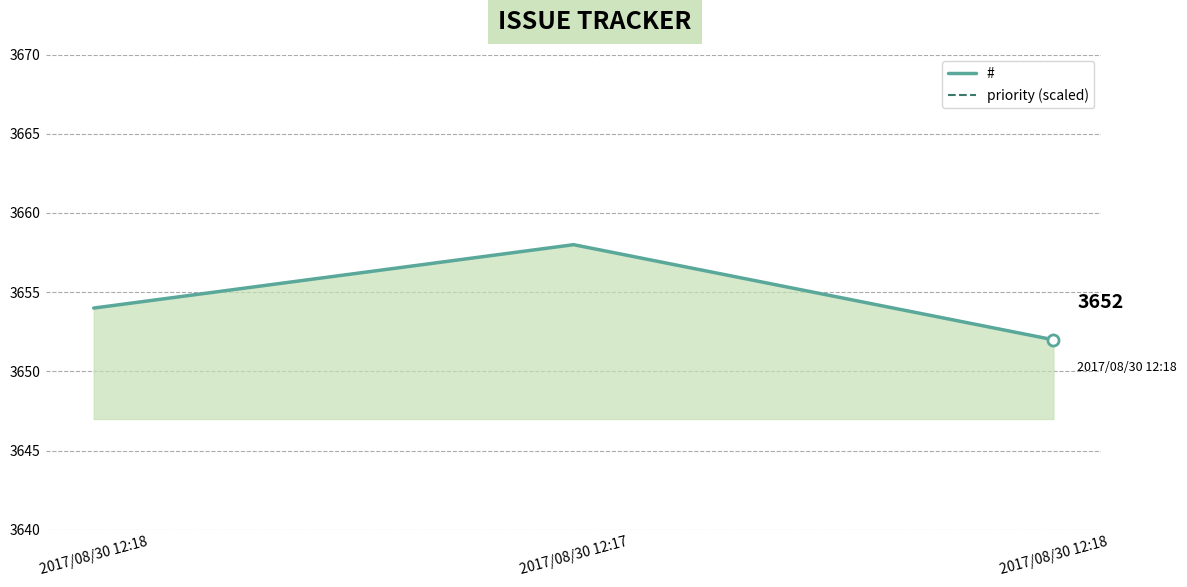

The priority (scaled) series shows 3600 at 2017/08/30 12:18. True or false?

True